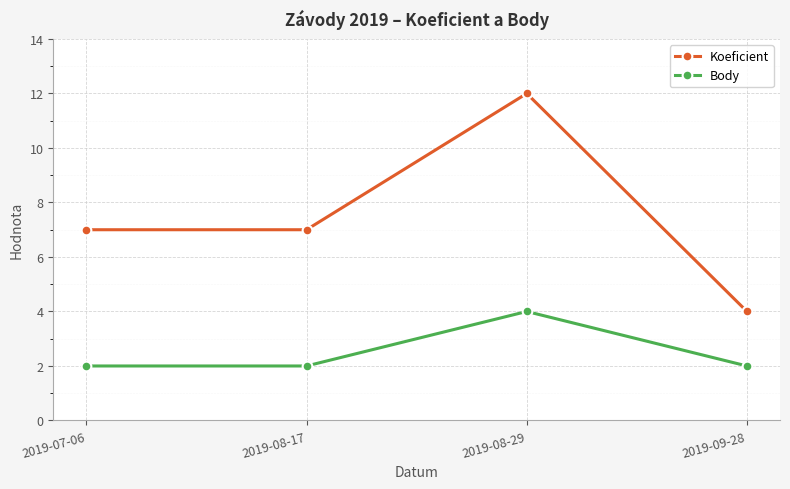

Reading right to left, list all the values displayed in this chart.

Koeficient: 2019-09-28=4	2019-08-29=12	2019-08-17=7	2019-07-06=7
Body: 2019-09-28=2	2019-08-29=4	2019-08-17=2	2019-07-06=2